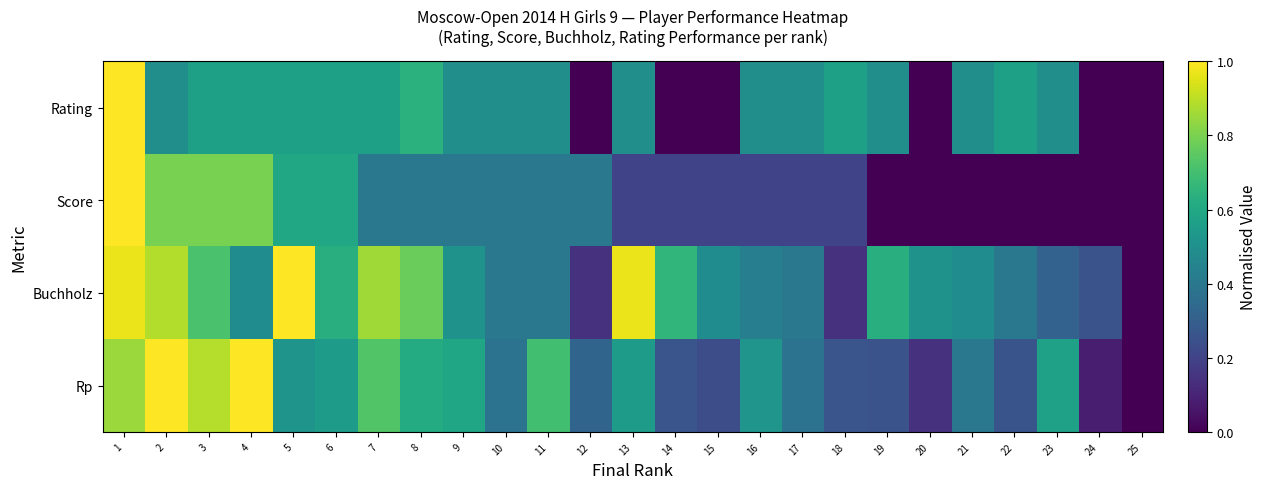

Which category has the lowest value across all series?

12